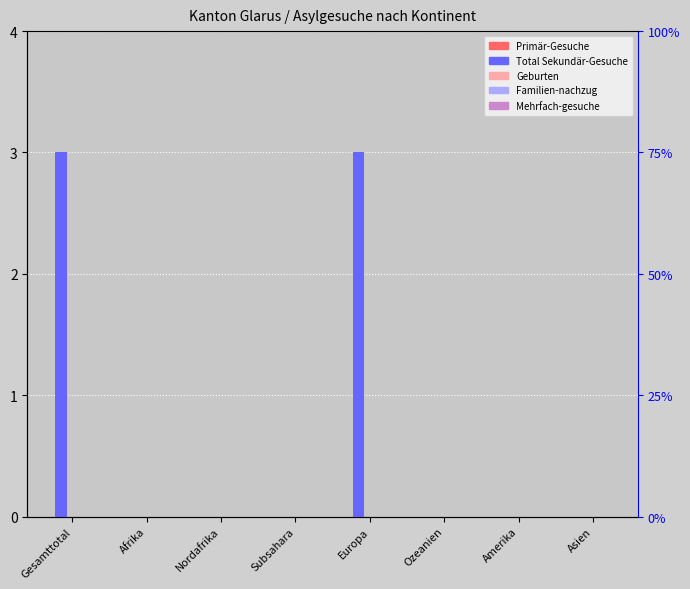

What are all the series names shown in the legend?

Primär-Gesuche, Total Sekundär-Gesuche, Geburten, Familien-nachzug, Mehrfach-gesuche